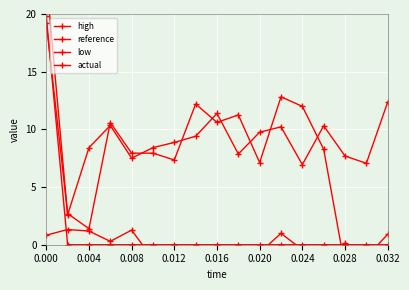

Between 0.008 and 0.020, which series saw the biggest shift?

reference